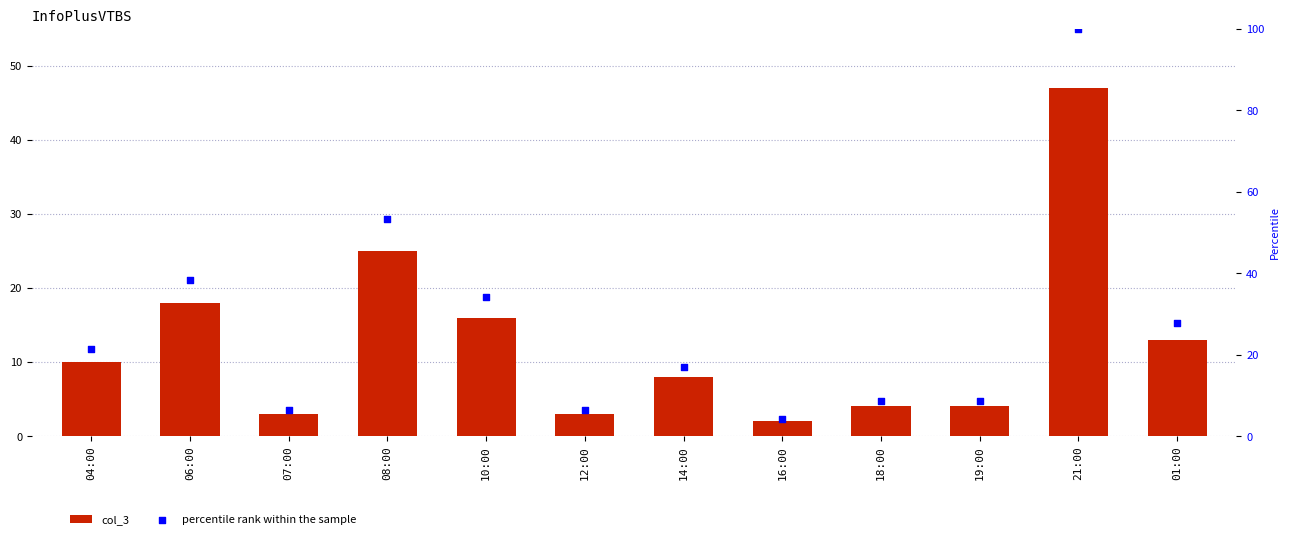

What are all the series names shown in the legend?

col_3, percentile rank within the sample